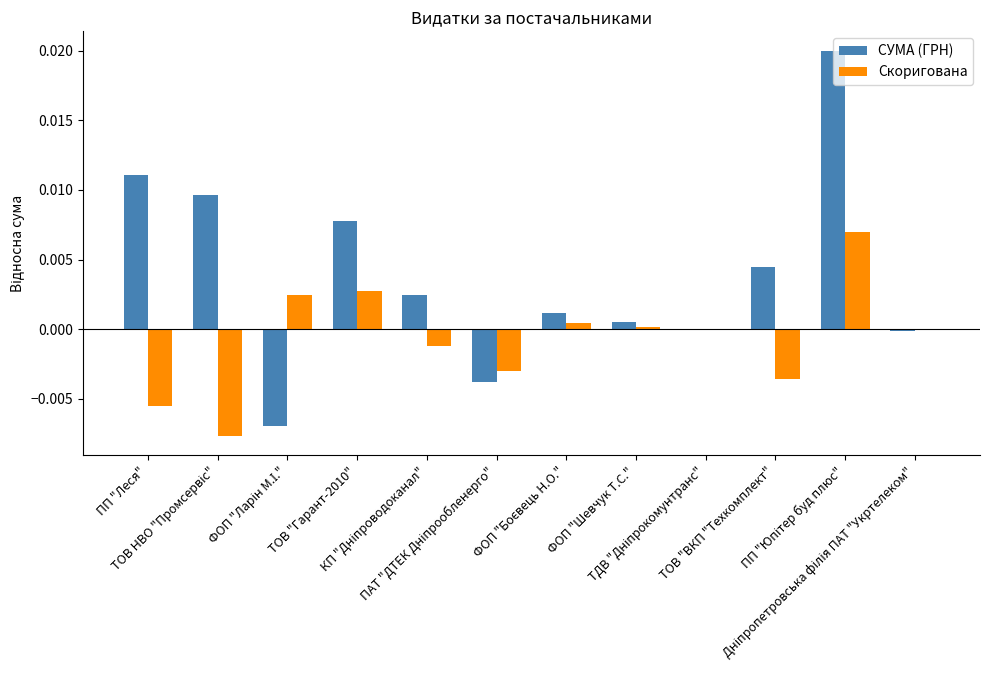

Which series has the largest total across all categories?

СУМА (ГРН)